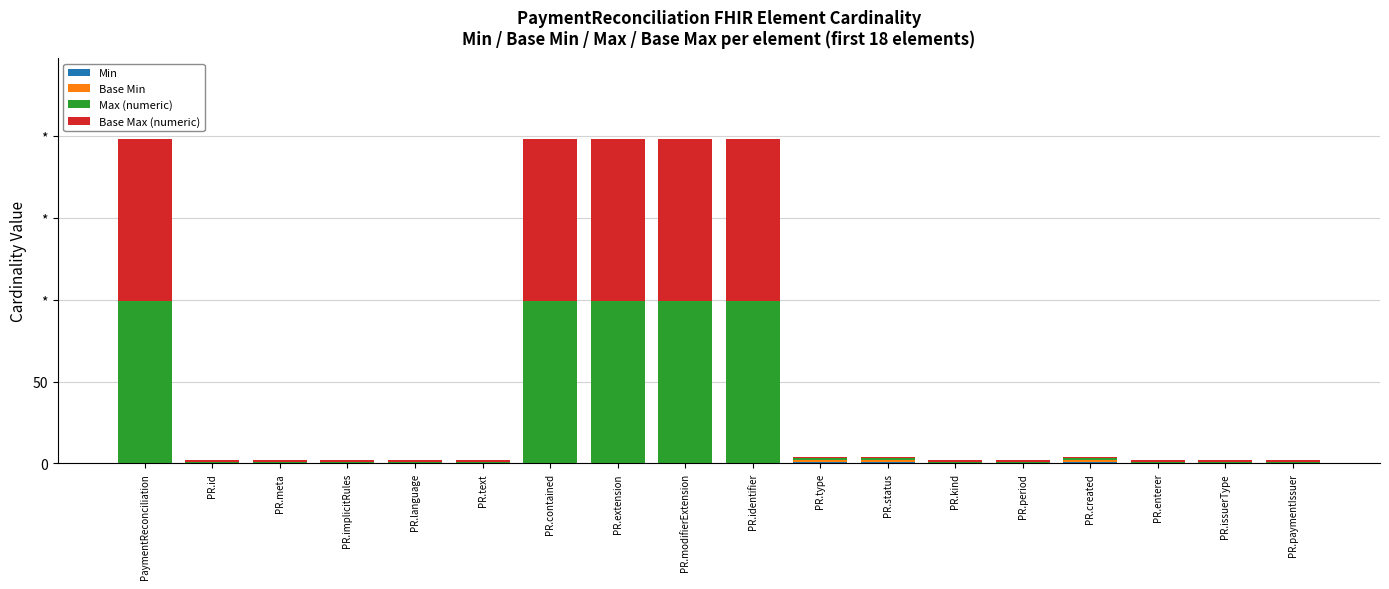

Are the bars grouped side by side (vs. stacked)?

No